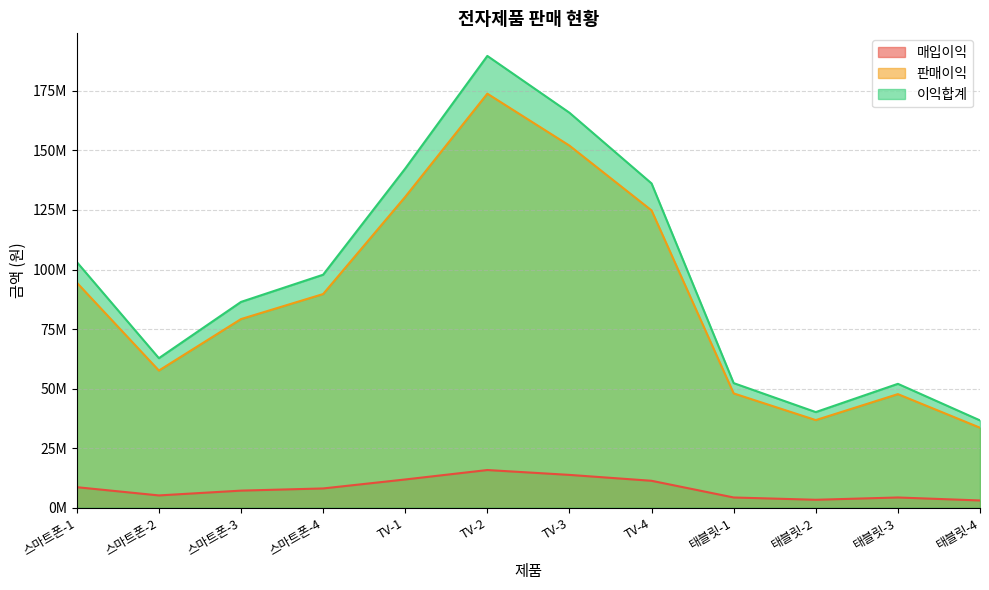

Does the chart have visible grid lines?

Yes